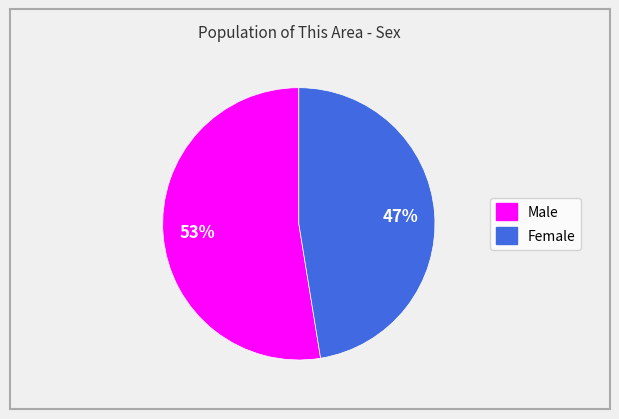

To the nearest percent, what percentage of the pie is Female?

47%